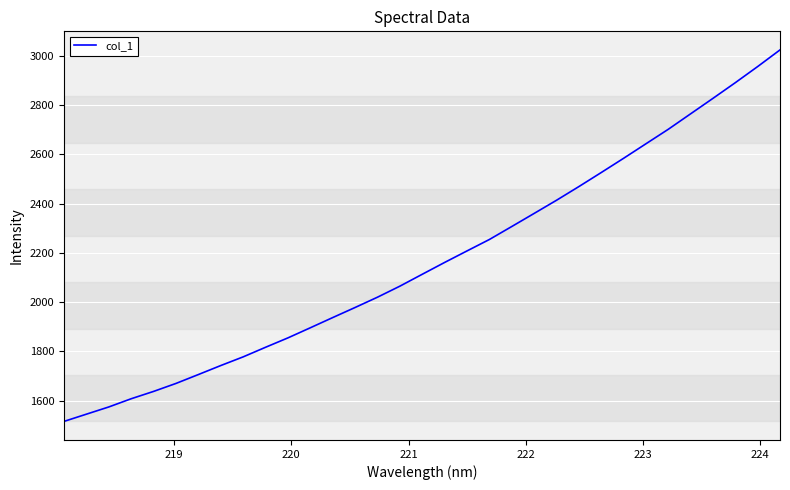

What is the maximum value shown in the chart?

3024.8